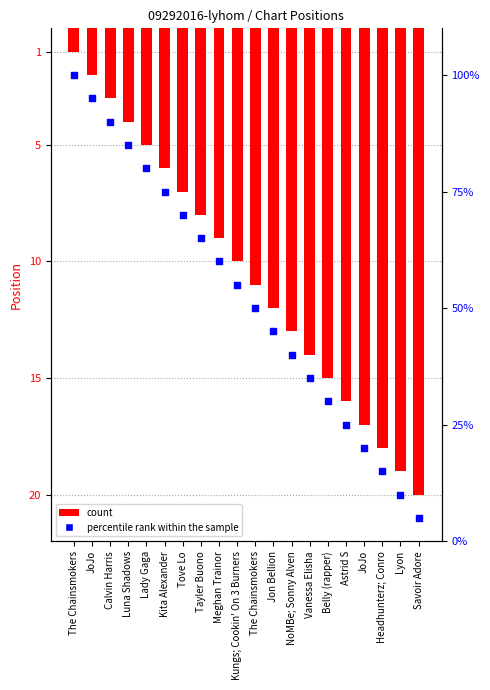

Which series contains the lowest Y value?

Position